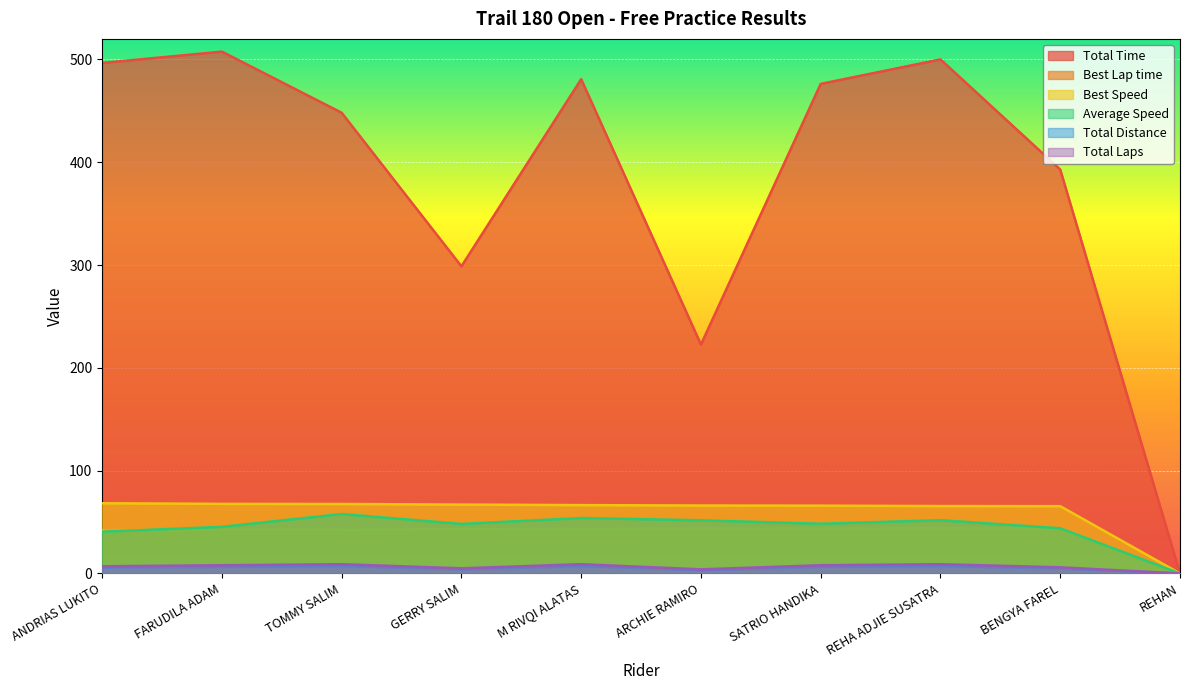

How many values in the Average Speed series exceed 48?

6